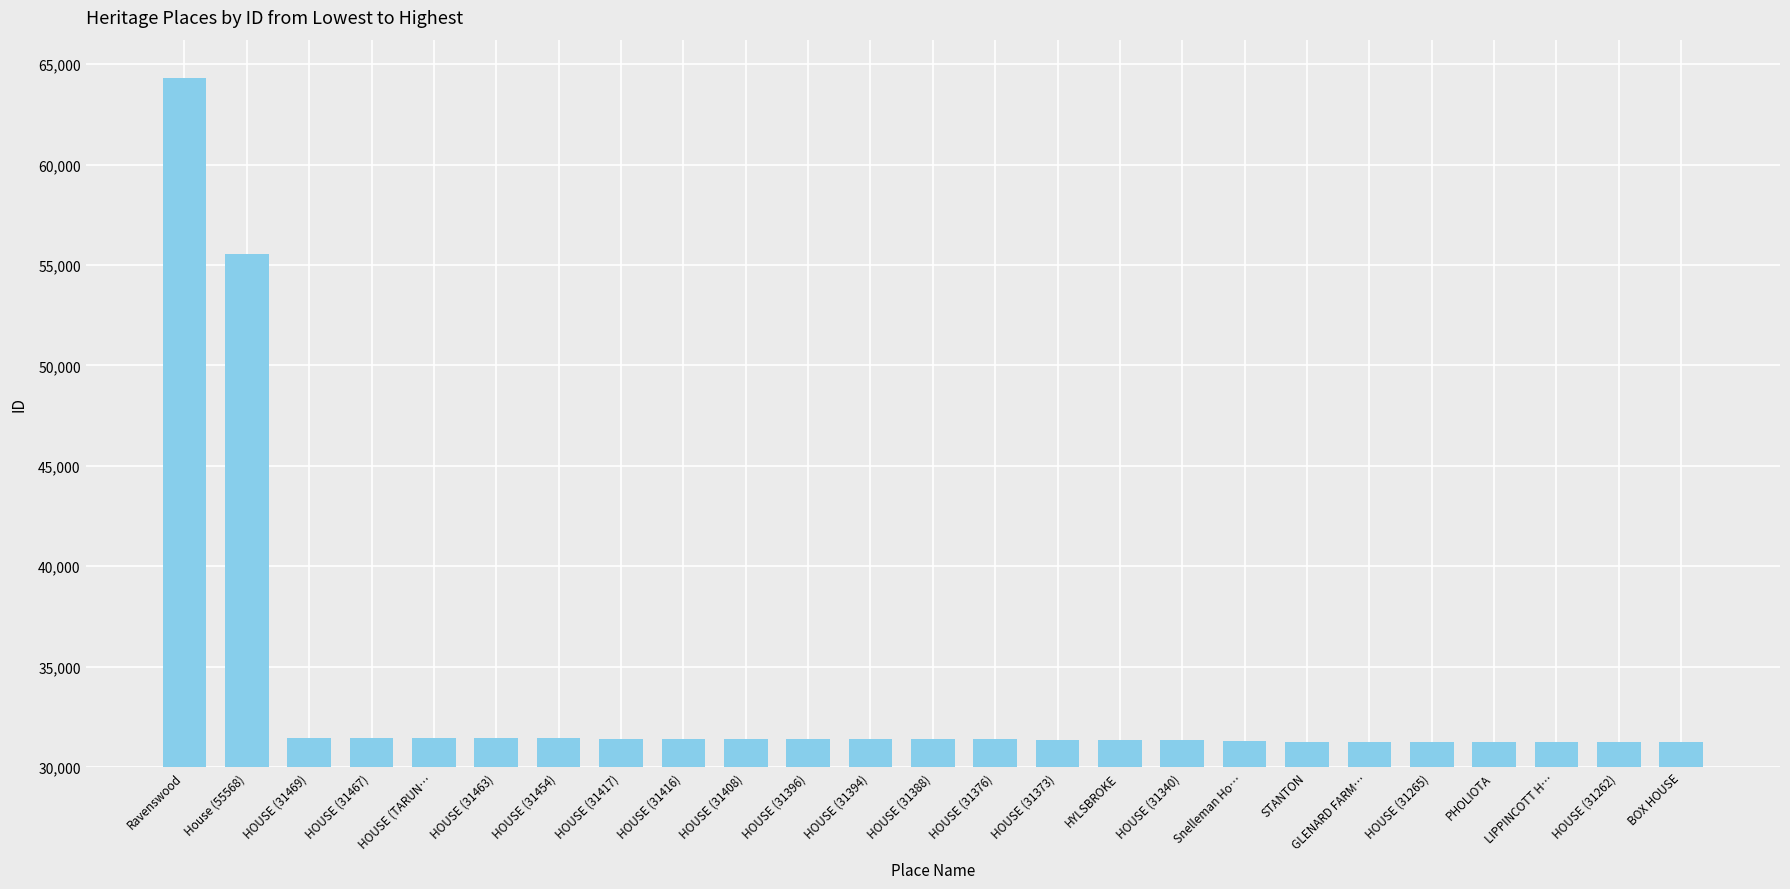

How many values are below 31388?

12